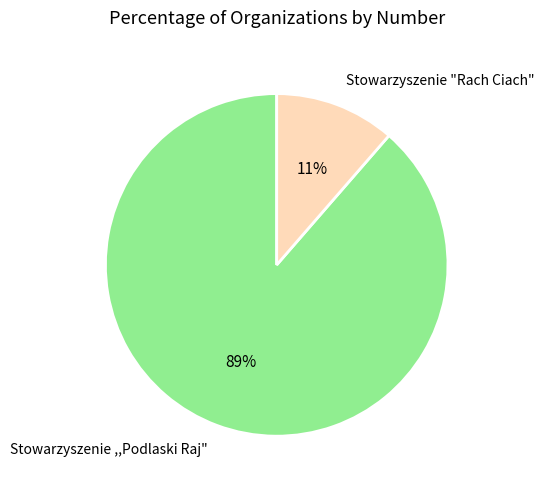

How many slices are in this pie chart?

2